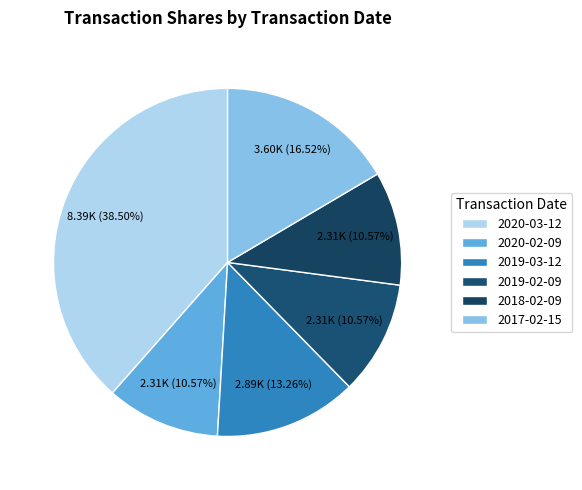

What percentage is the 2018-02-09 slice, to the nearest percent?

11%